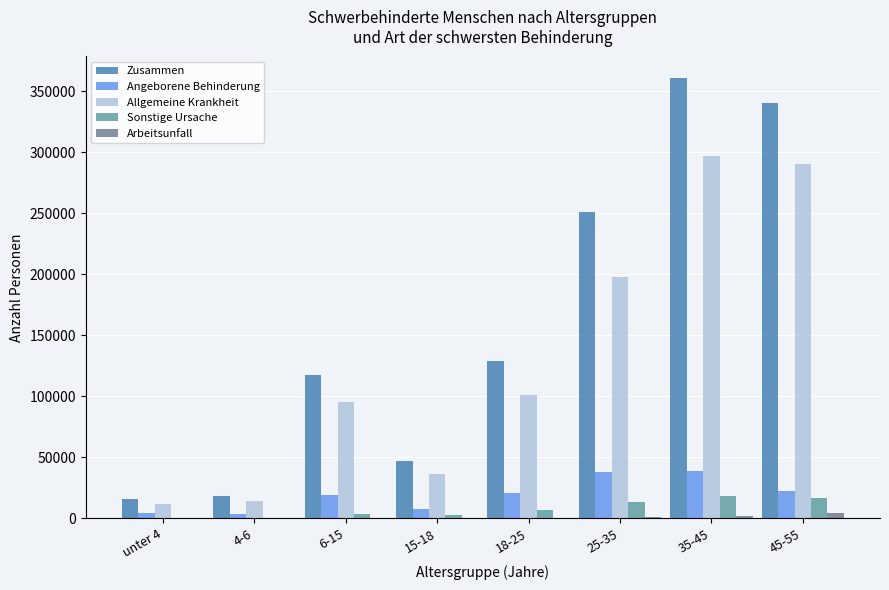

What is the label of the 3rd bar from the right?

25-35